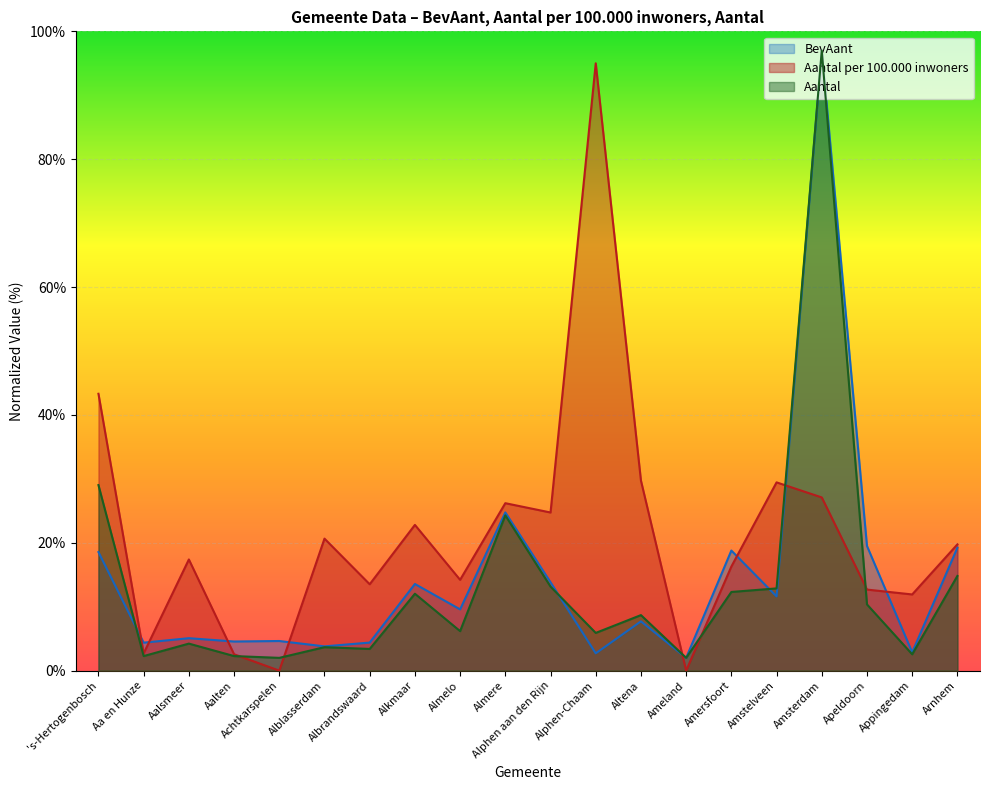

What position from the right is Alkmaar?

13